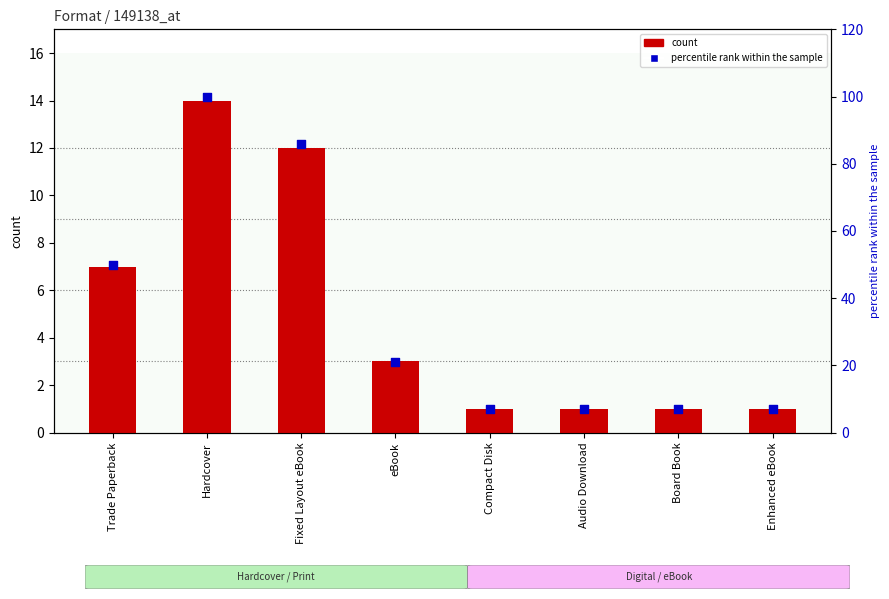

Which series reaches the maximum Y coordinate?

percentile rank within the sample